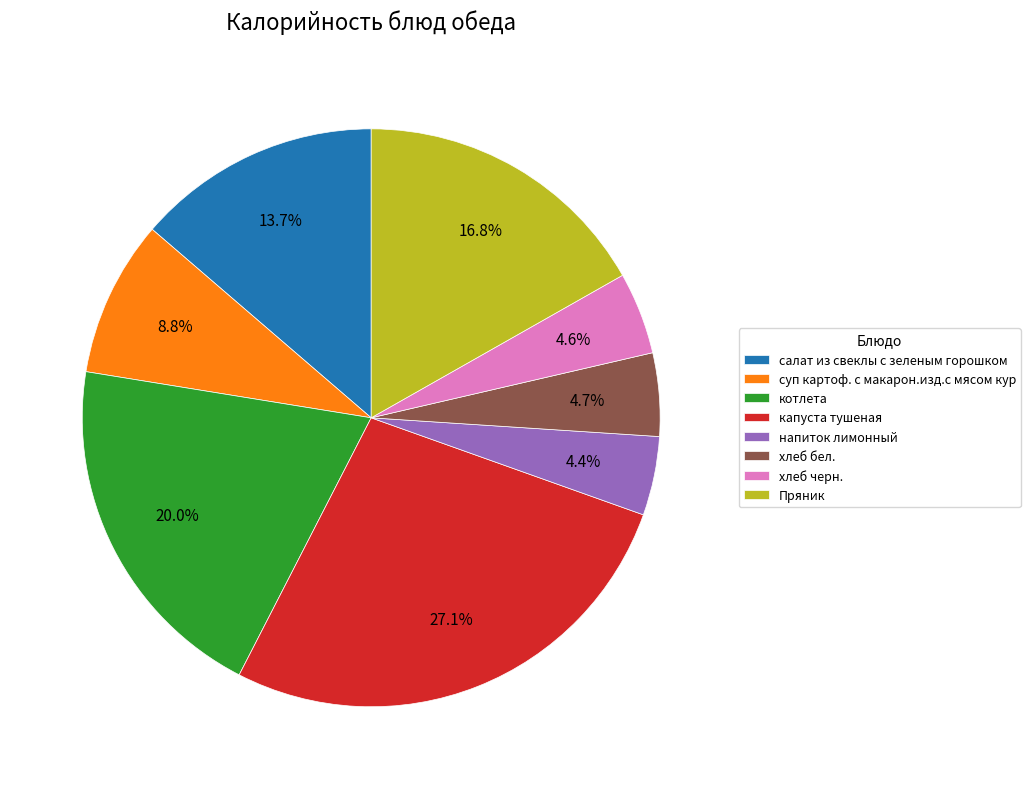

To the nearest percent, what is the combined percentage of капуста тушеная and Пряник?

44%